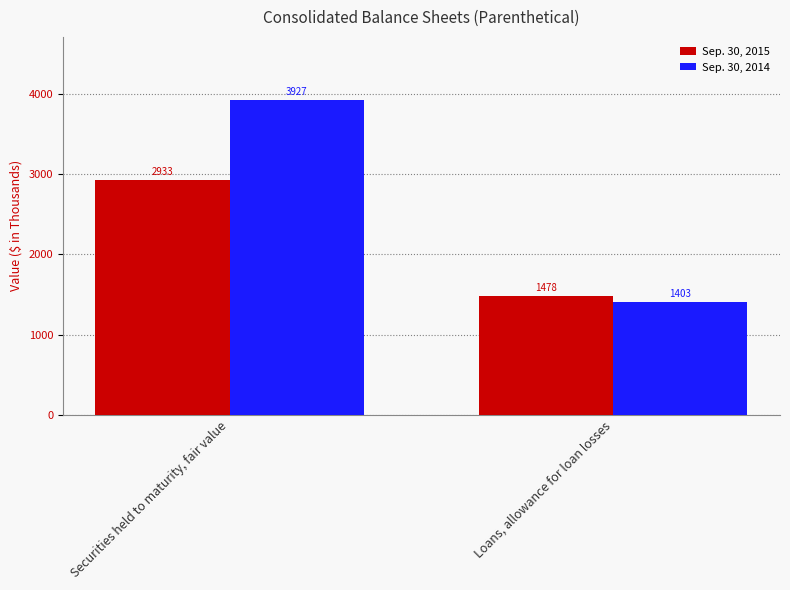

Which series has the largest total across all categories?

Sep. 30, 2014